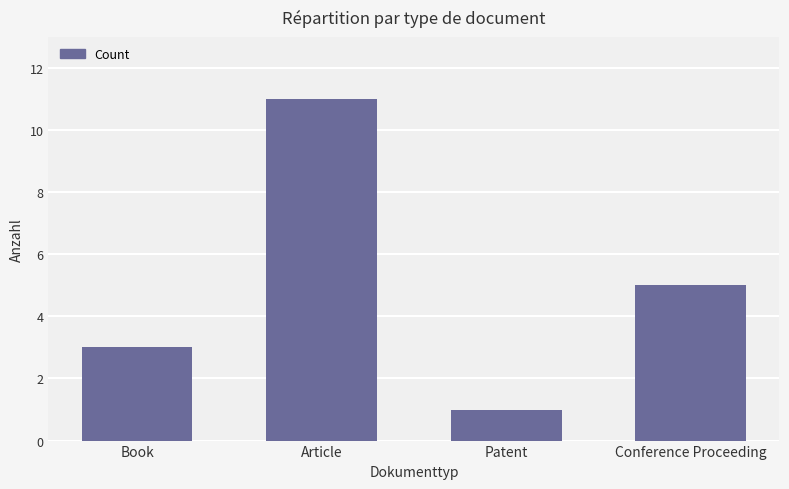

Where does the data first go above 5?

Article